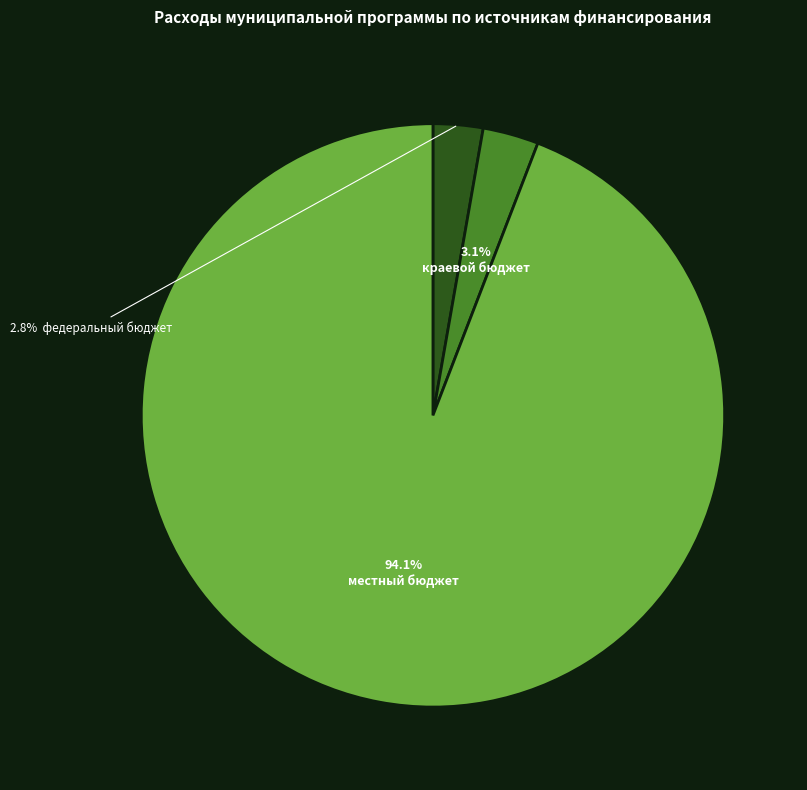

Is there a majority slice in this chart?

Yes